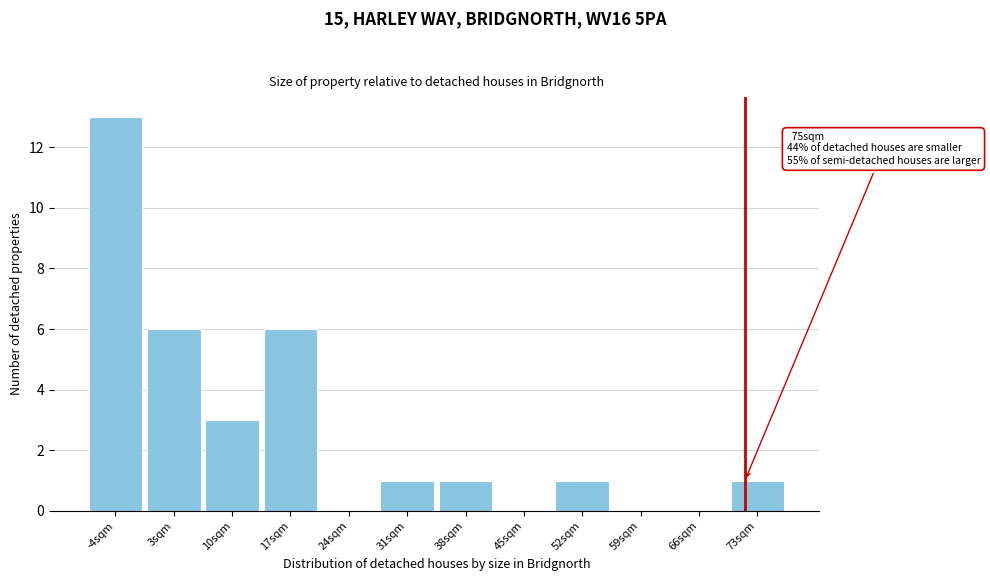

Reading left to right, what are all the values shown in this chart?

-4sqm=13	3sqm=6	10sqm=3	17sqm=6	24sqm=0	31sqm=1	38sqm=1	45sqm=0	52sqm=1	59sqm=0	66sqm=0	73sqm=1